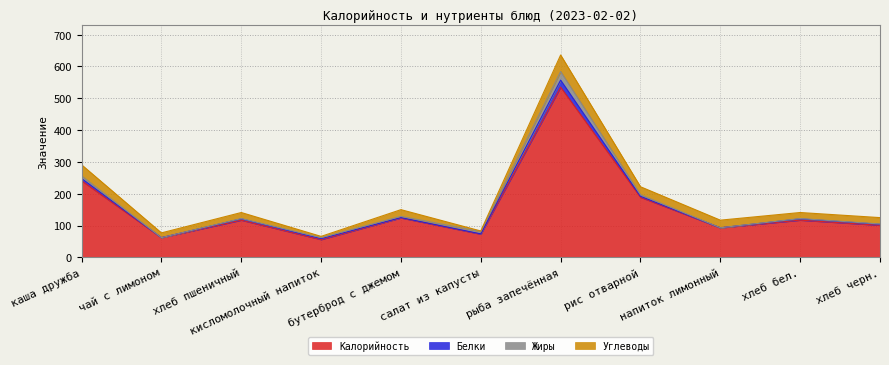

List the labels in order of Жиры value, smallest first.

чай с лимоном, напиток лимонный, хлеб пшеничный, хлеб бел., хлеб черн., кисломолочный напиток, бутерброд с джемом, рис отварной, салат из капусты, каша дружба, рыба запечённая